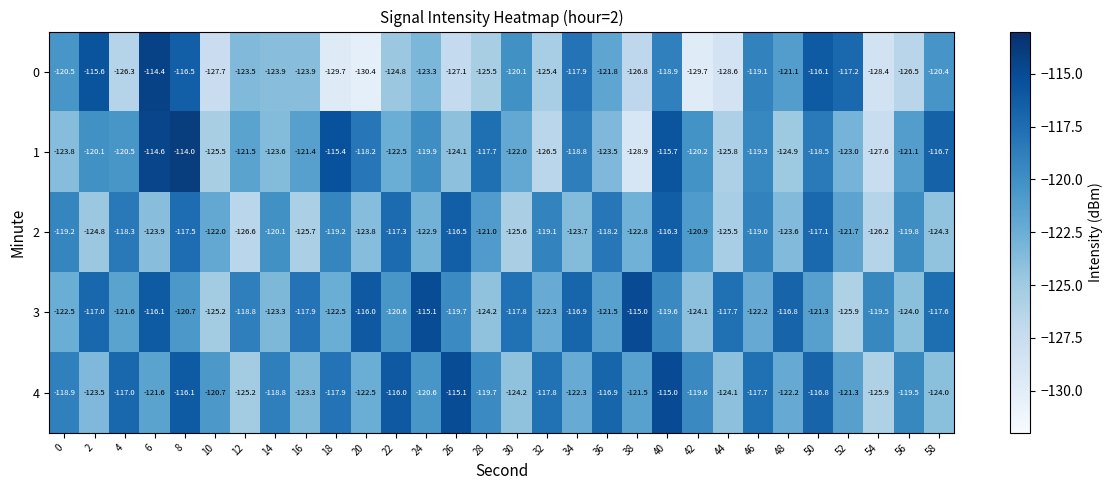

What is the maximum value for 3?

-115.0